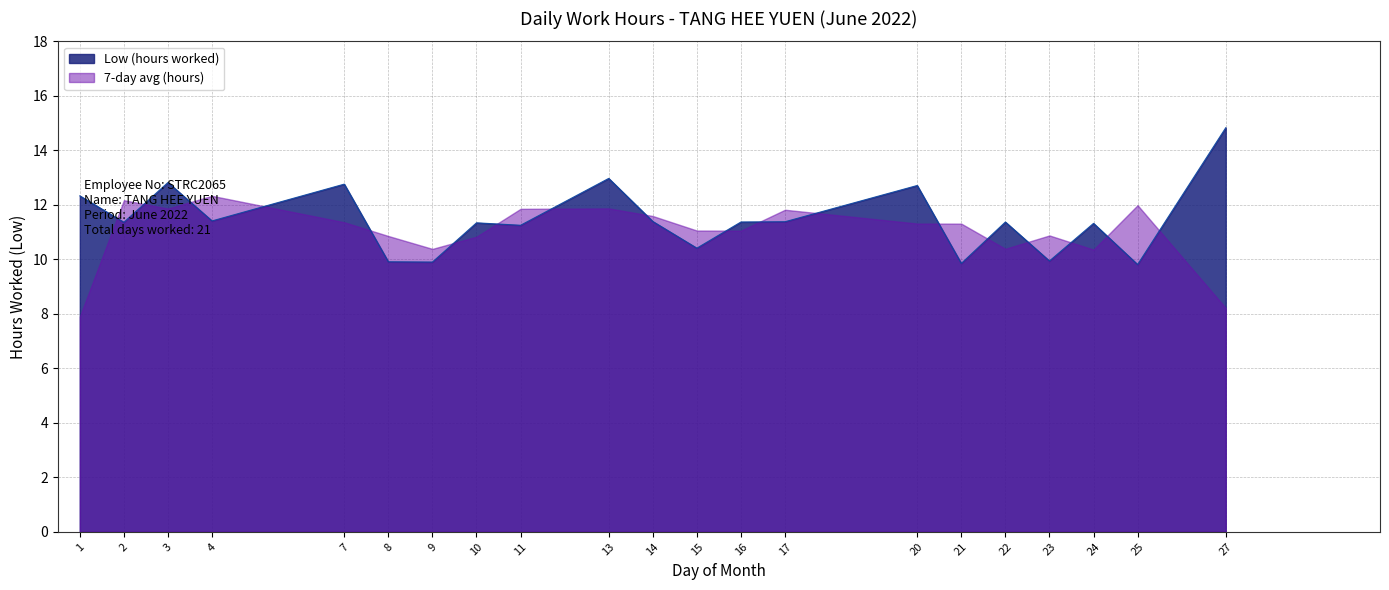

List the labels in order of value, smallest first.

25, 21, 9, 8, 23, 15, 11, 24, 10, 2, 16, 22, 17, 14, 4, 1, 20, 7, 3, 13, 27